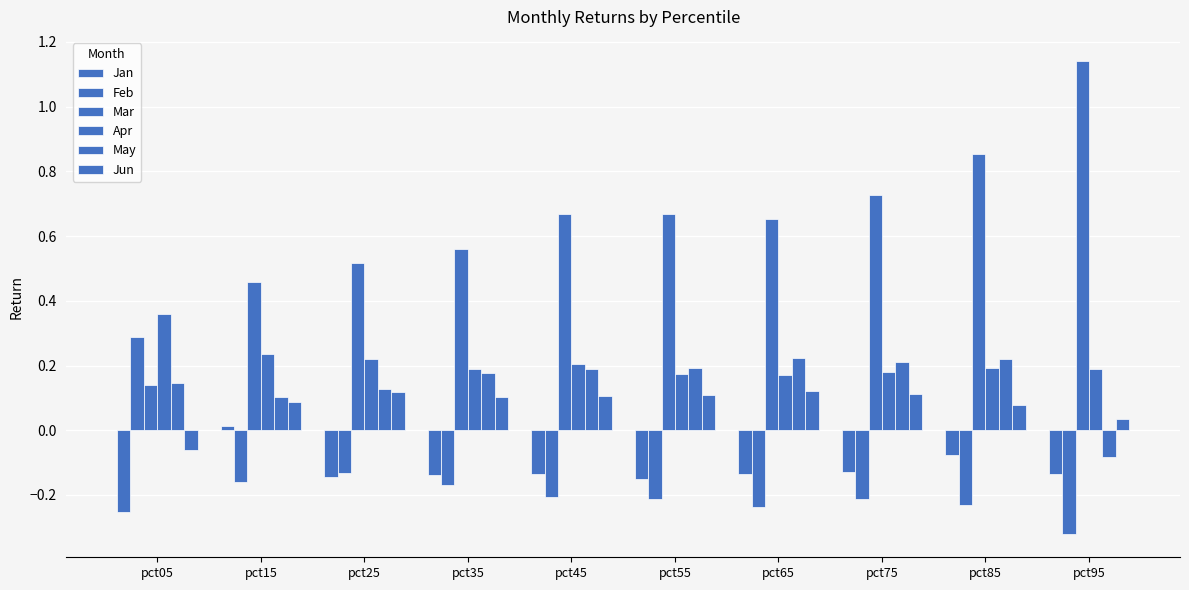

Reading right to left, transcribe all the data shown in this chart.

Jan: pct95=-0.1	pct85=-0.1	pct75=-0.1	pct65=-0.1	pct55=-0.2	pct45=-0.1	pct35=-0.1	pct25=-0.1	pct15=0.0	pct05=-0.3
Feb: pct95=-0.3	pct85=-0.2	pct75=-0.2	pct65=-0.2	pct55=-0.2	pct45=-0.2	pct35=-0.2	pct25=-0.1	pct15=-0.2	pct05=0.3
Mar: pct95=1.1	pct85=0.9	pct75=0.7	pct65=0.7	pct55=0.7	pct45=0.7	pct35=0.6	pct25=0.5	pct15=0.5	pct05=0.1
Apr: pct95=0.2	pct85=0.2	pct75=0.2	pct65=0.2	pct55=0.2	pct45=0.2	pct35=0.2	pct25=0.2	pct15=0.2	pct05=0.4
May: pct95=-0.1	pct85=0.2	pct75=0.2	pct65=0.2	pct55=0.2	pct45=0.2	pct35=0.2	pct25=0.1	pct15=0.1	pct05=0.1
Jun: pct95=0.0	pct85=0.1	pct75=0.1	pct65=0.1	pct55=0.1	pct45=0.1	pct35=0.1	pct25=0.1	pct15=0.1	pct05=-0.1